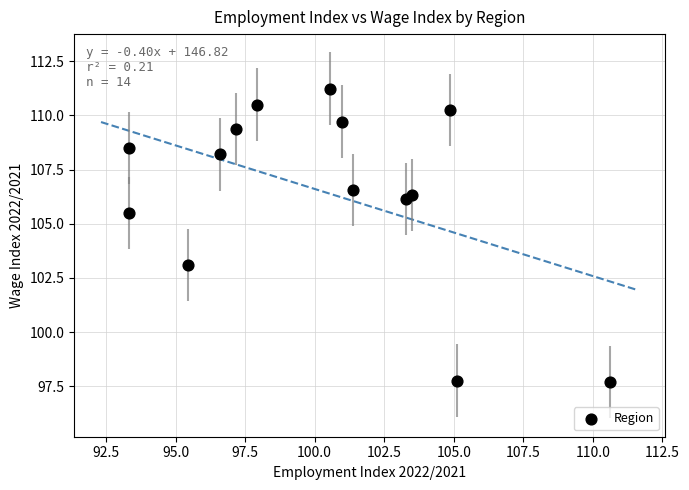

What Y value in the scatter plot is closest to 104?

103.1